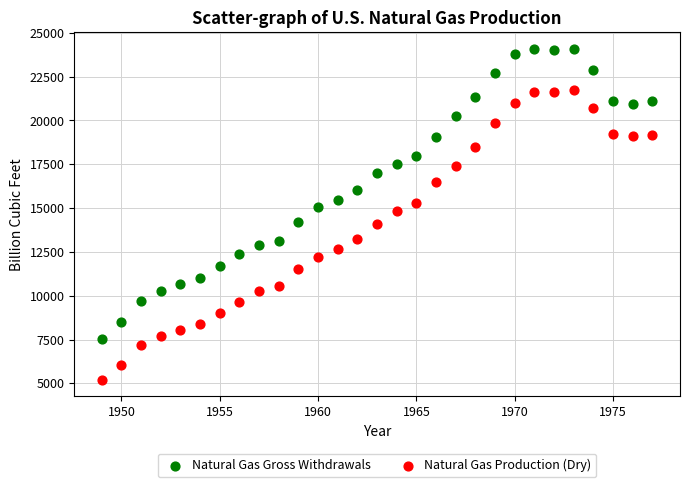

What is the X range (max minus min) for the scatter plot?

28.0